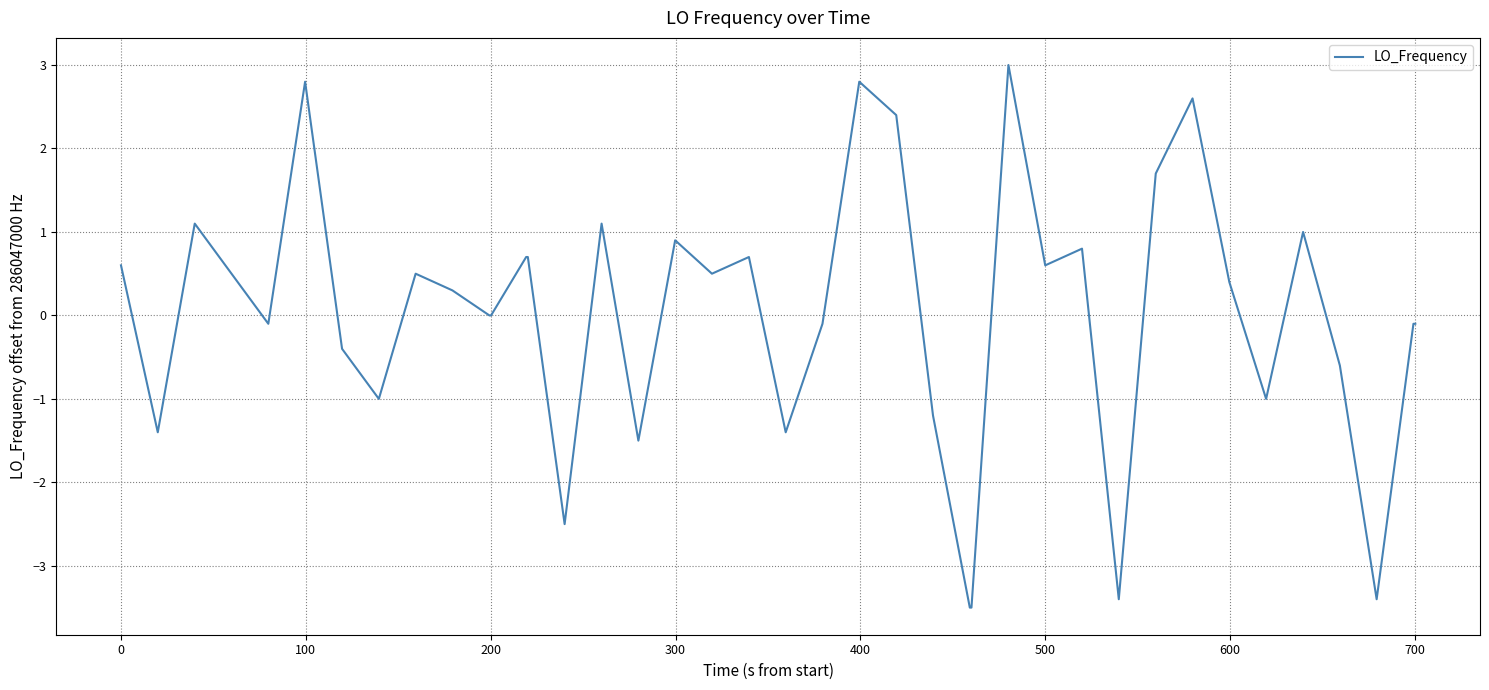

What is the difference between the maximum and minimum values?

6.5